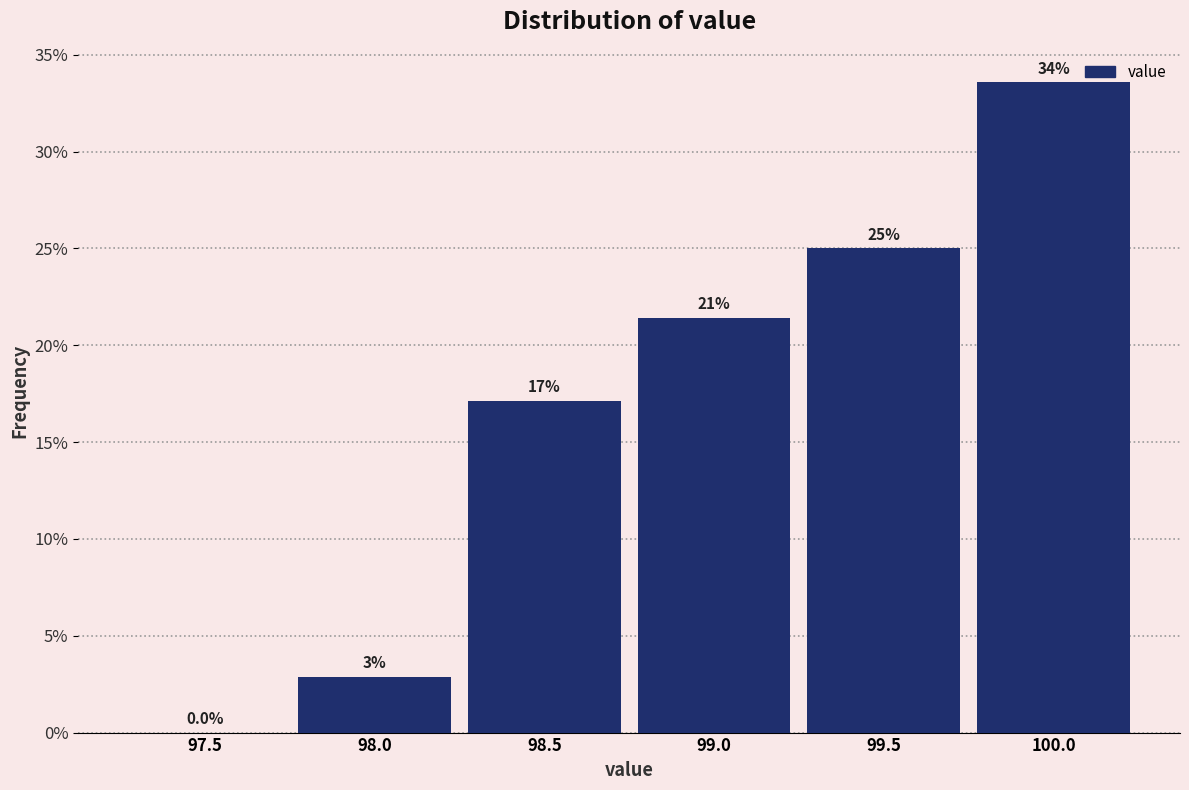

Are the bars horizontal?

No